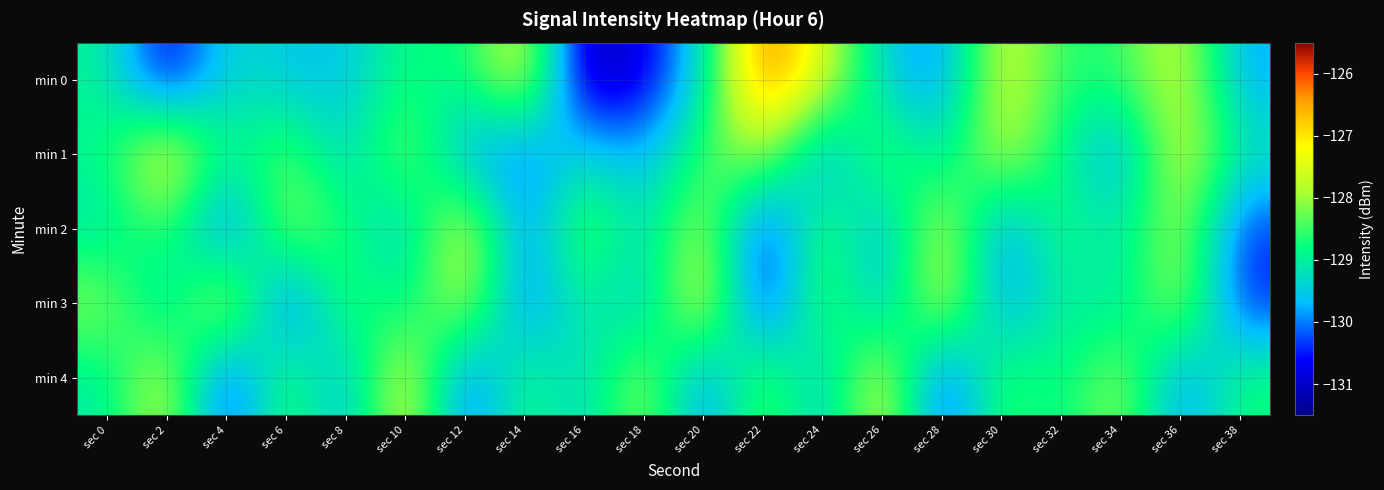

What is the total value across all series at sec 38?

-648.5